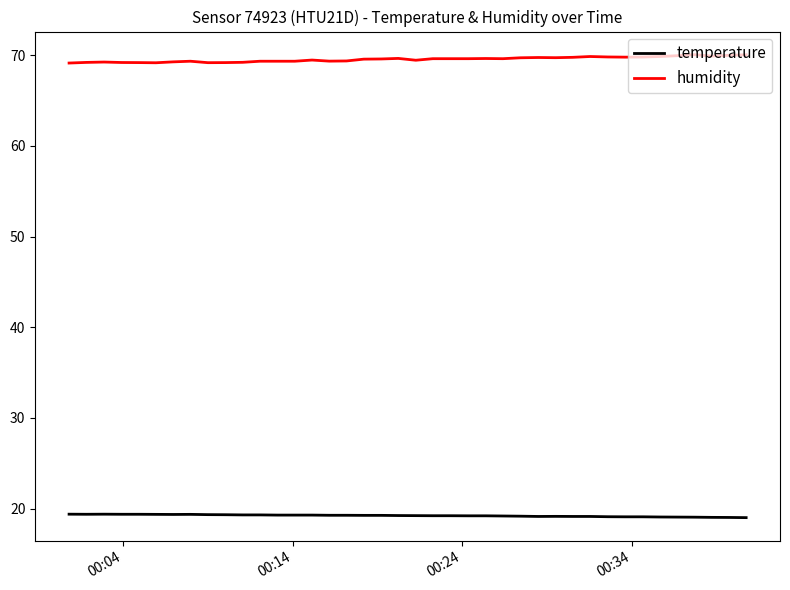

Which series has the largest total across all categories?

humidity